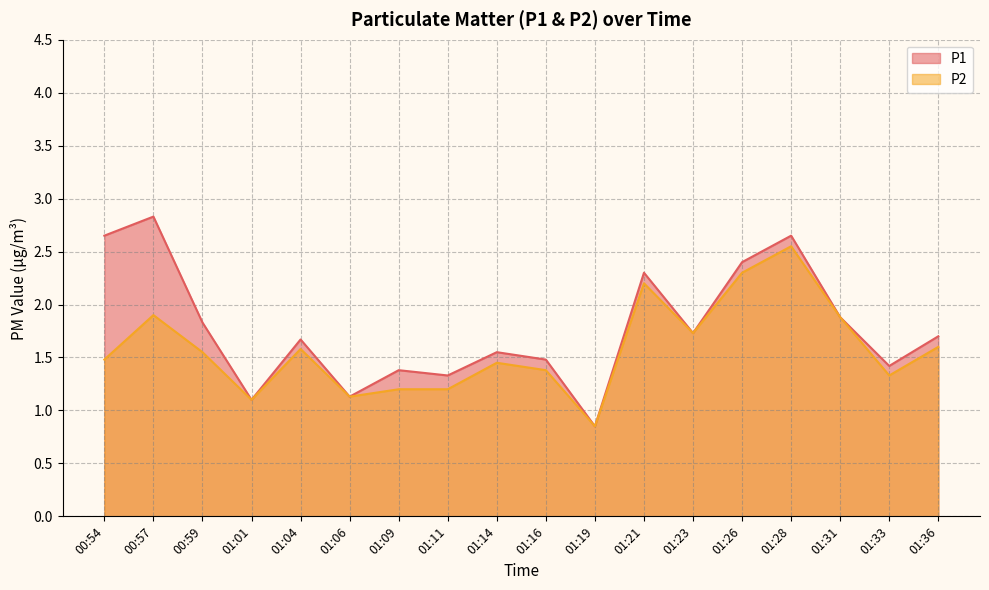

What is the label of the 7th point from the left?

01:09